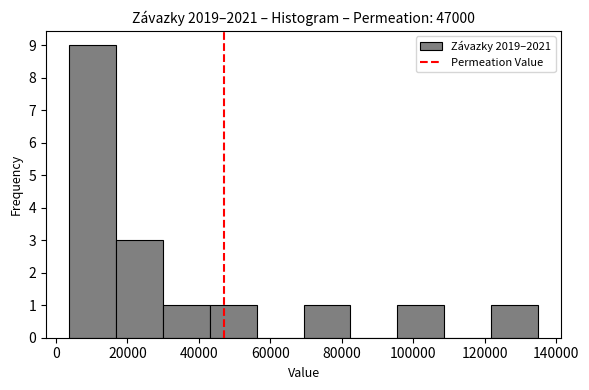

Which range on the x-axis has the tallest bar?

4000 to 16000